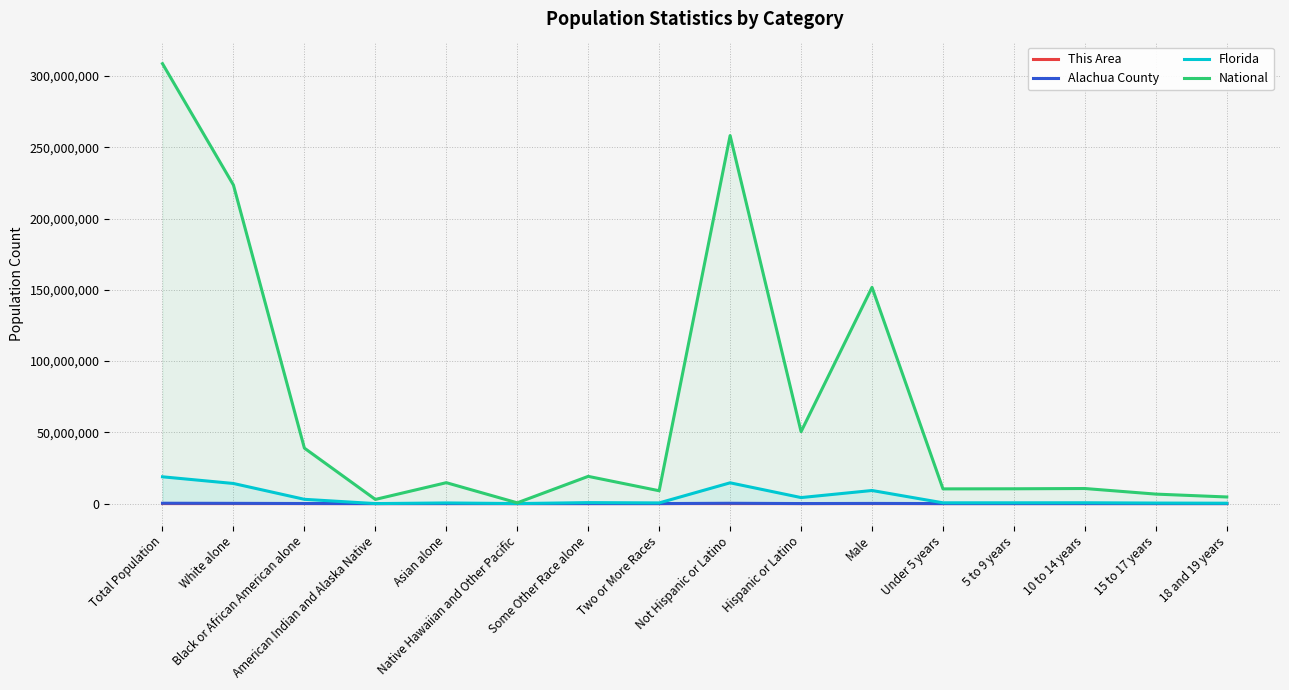

At which label does Florida first exceed 578689?

Total Population